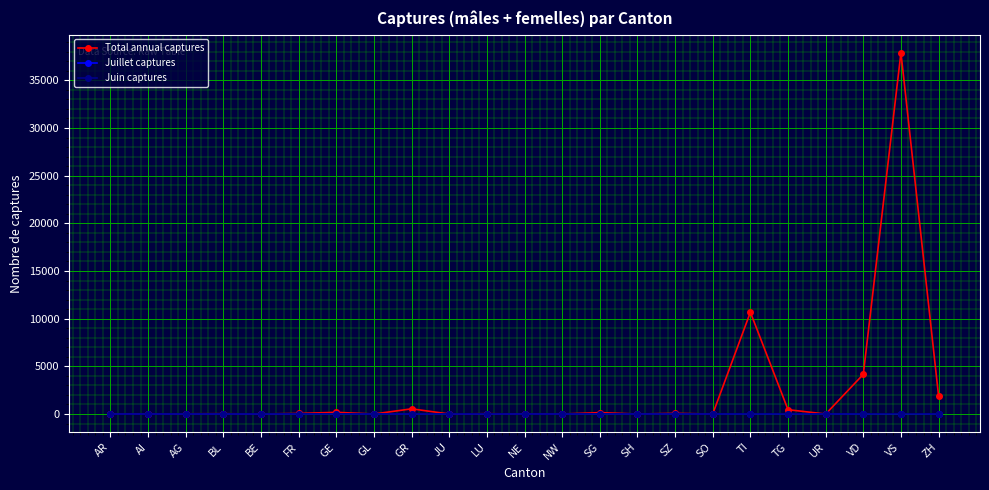

What position from the left is GE?

7